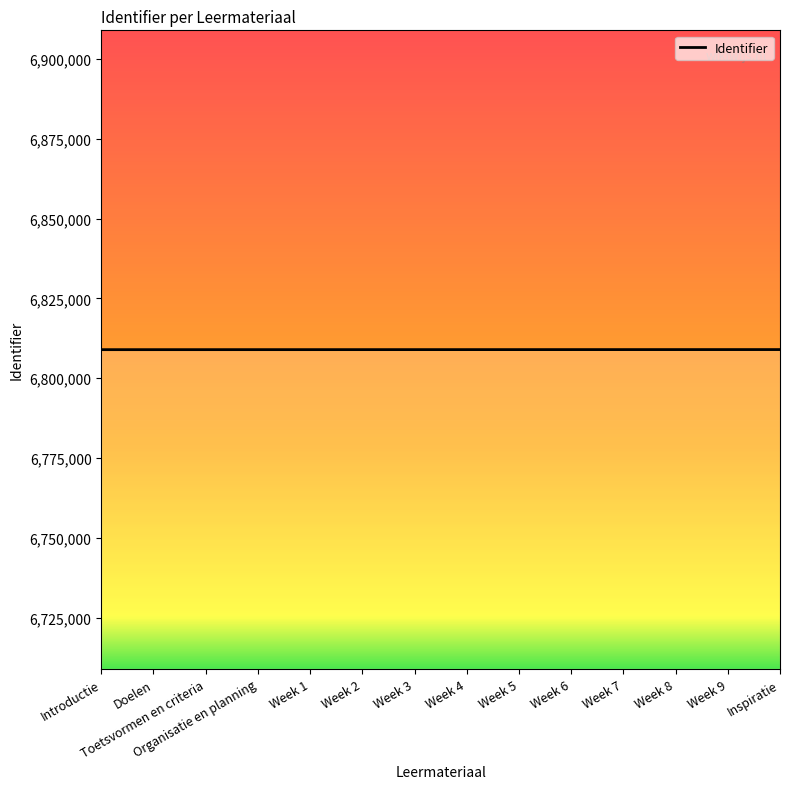

How many lines are shown in the chart?

1